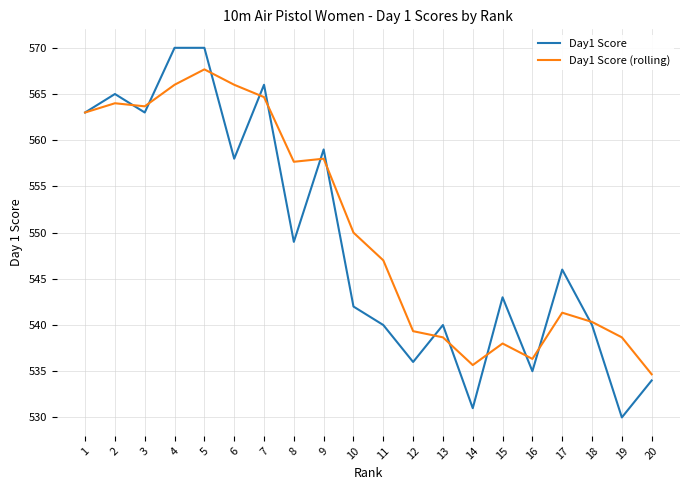

Reading left to right, list all the values displayed in this chart.

Day1 Score: 563.0	565.0	563.0	570.0	570.0	558.0	566.0	549.0	559.0	542.0	540.0	536.0	540.0	531.0	543.0	535.0	546.0	540.0	530.0	534.0
Day1 Score (rolling): 563.0	564.0	563.7	566.0	567.7	566.0	564.7	557.7	558.0	550.0	547.0	539.3	538.7	535.7	538.0	536.3	541.3	540.3	538.7	534.7